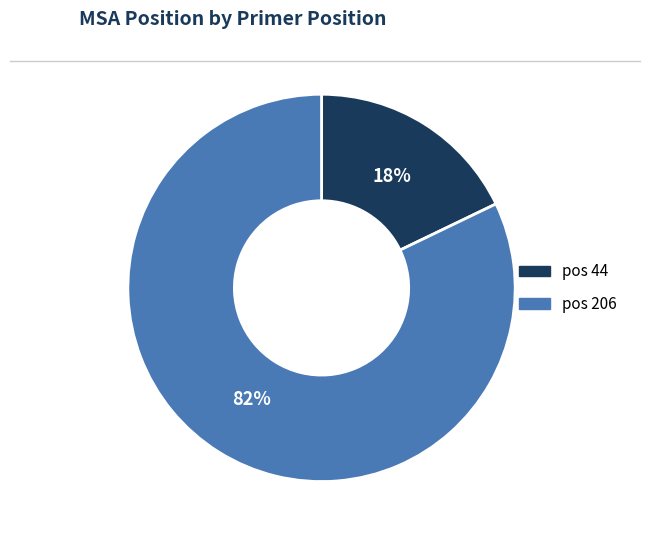

What percentage is the pos 206 slice, to the nearest percent?

82%